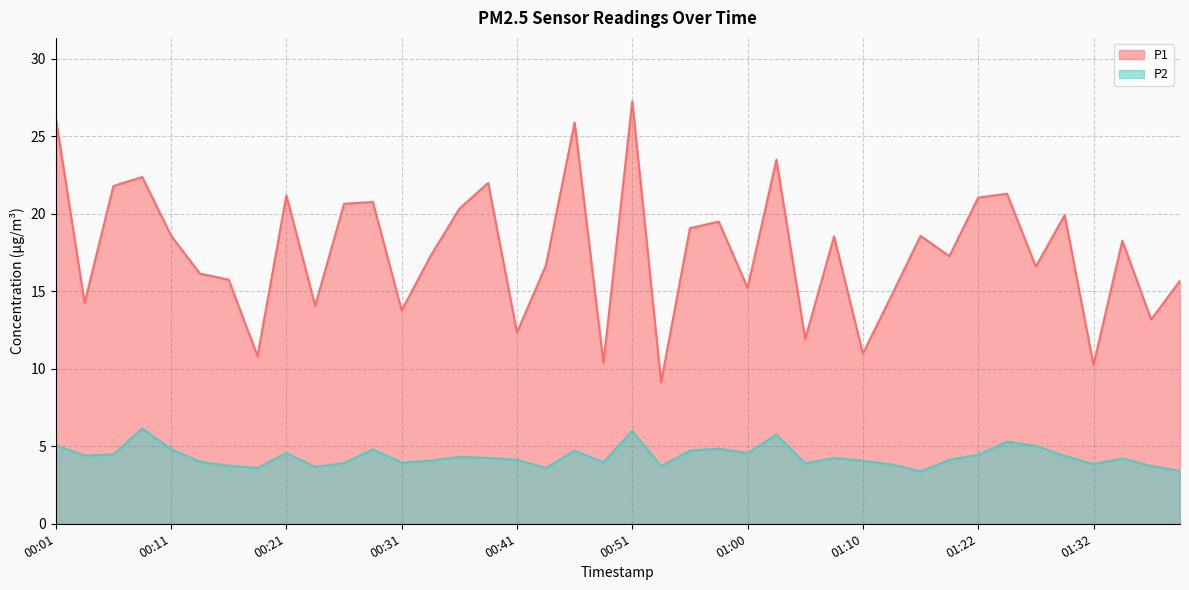

Does the chart display data point markers on the line(s)?

No